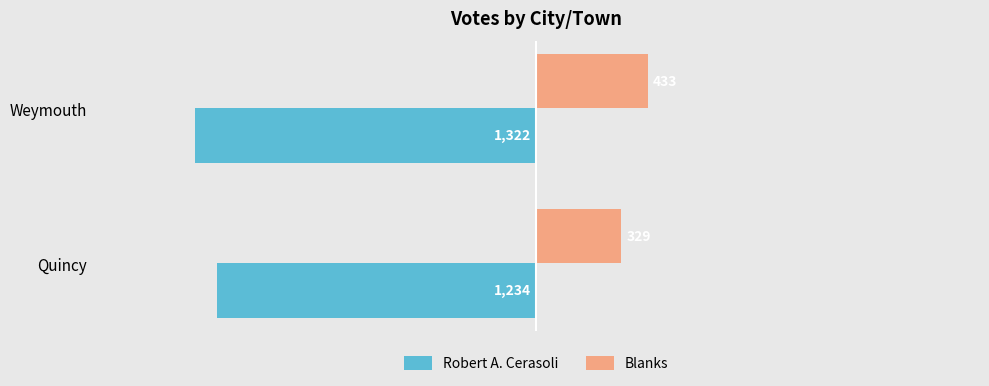

What is the smallest value displayed?

-1322